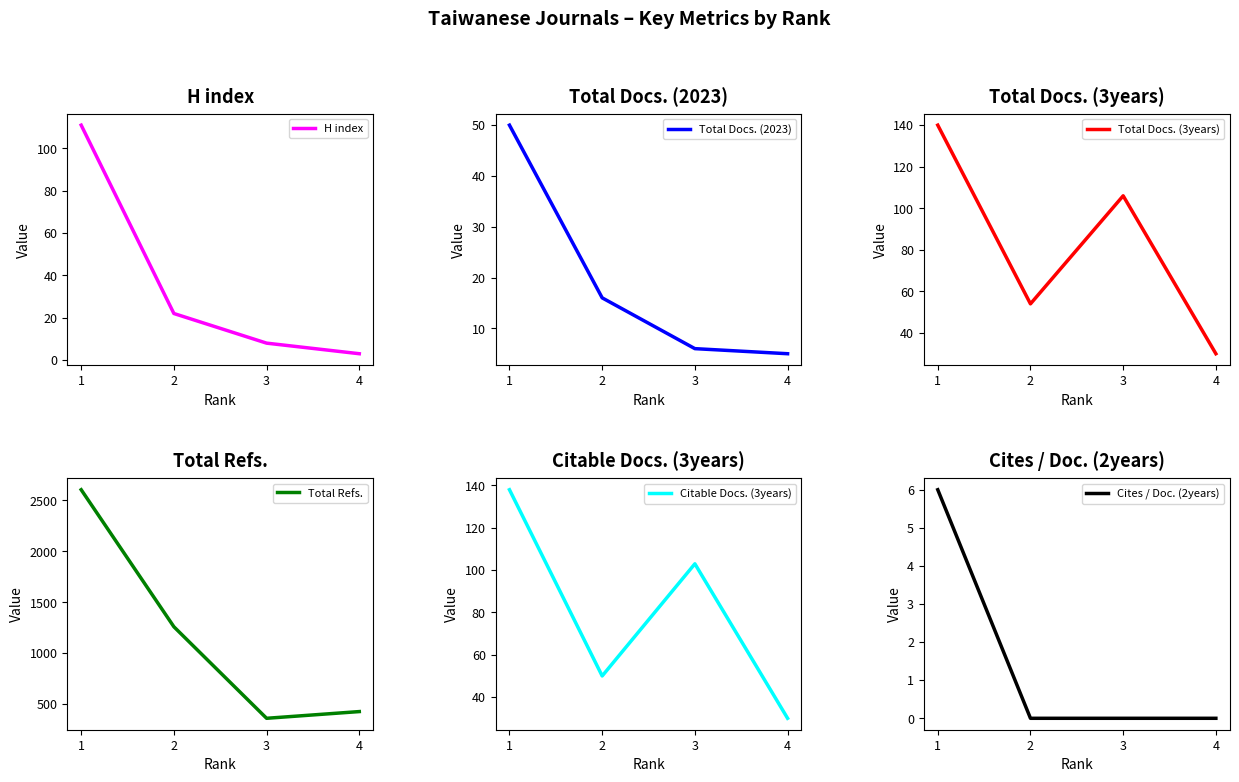

What is the value of the Total Refs. point at the 1st from the left?

2605